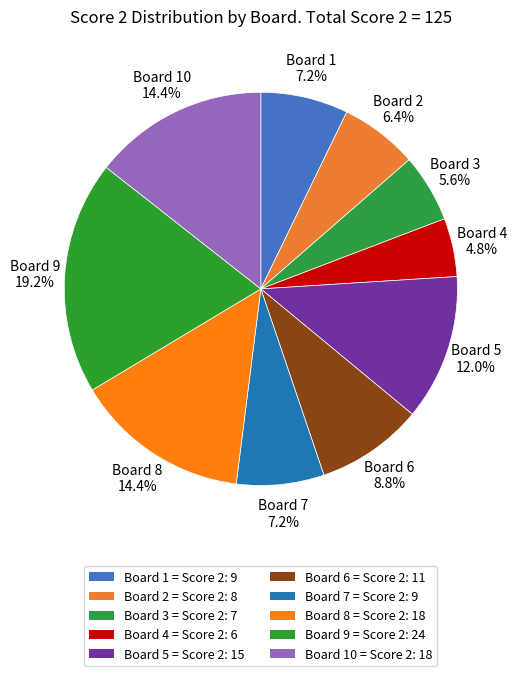

To the nearest percent, what percentage of the pie is Board 7?

7%